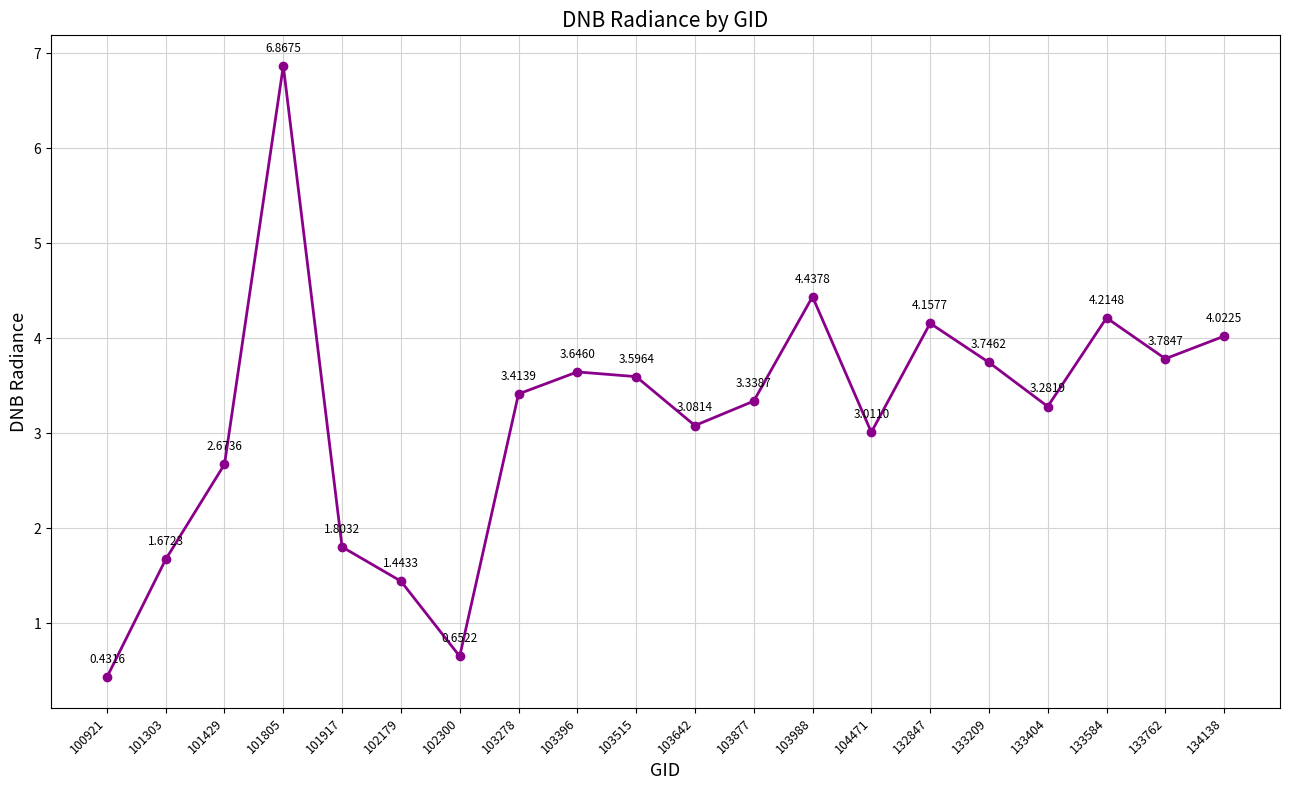

Which category has the lowest value across all series?

100921